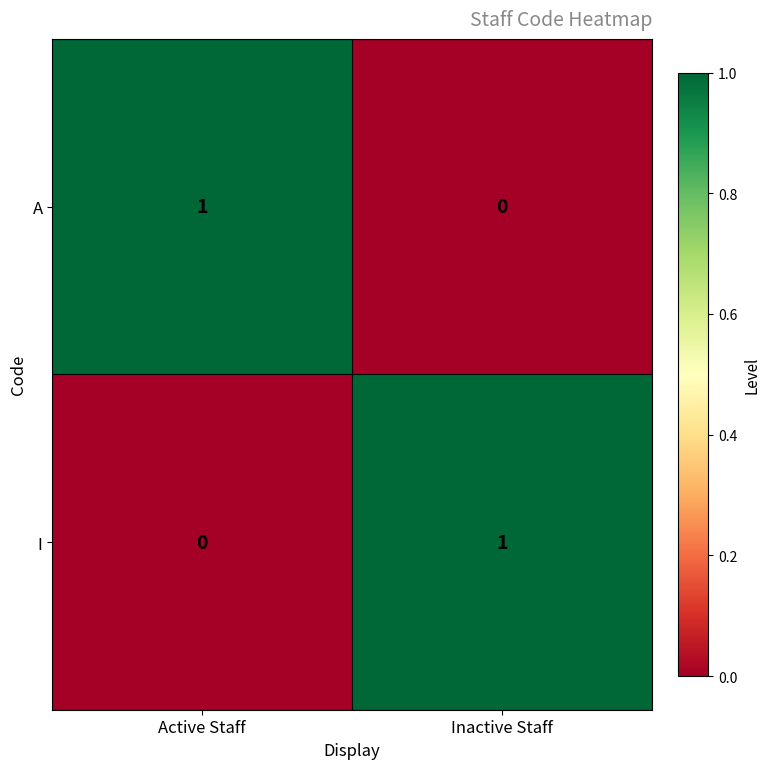

Reading left to right, extract all data points from this chart.

A: 1	0
I: 0	1